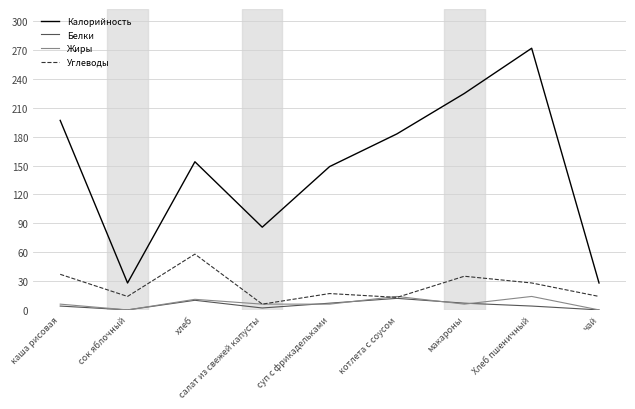

The value of Жиры at котлета с соусом is 14. True or false?

True